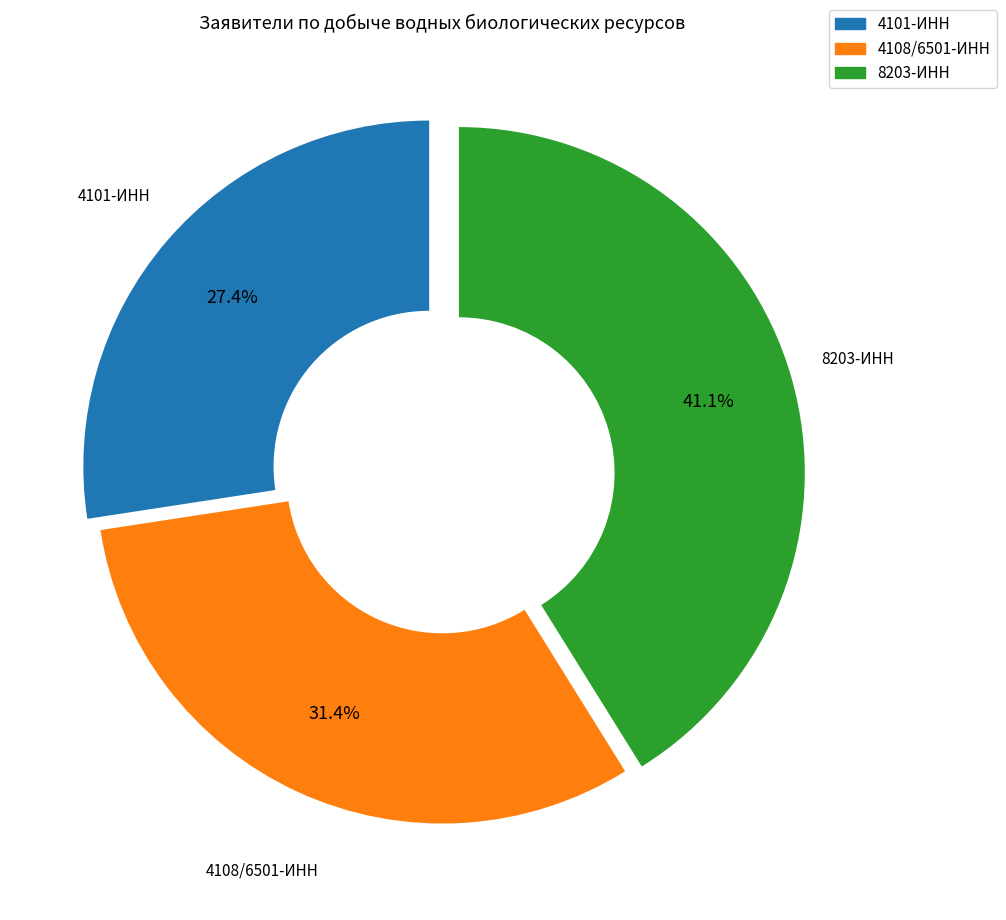

Count the number of slices in the pie.

3